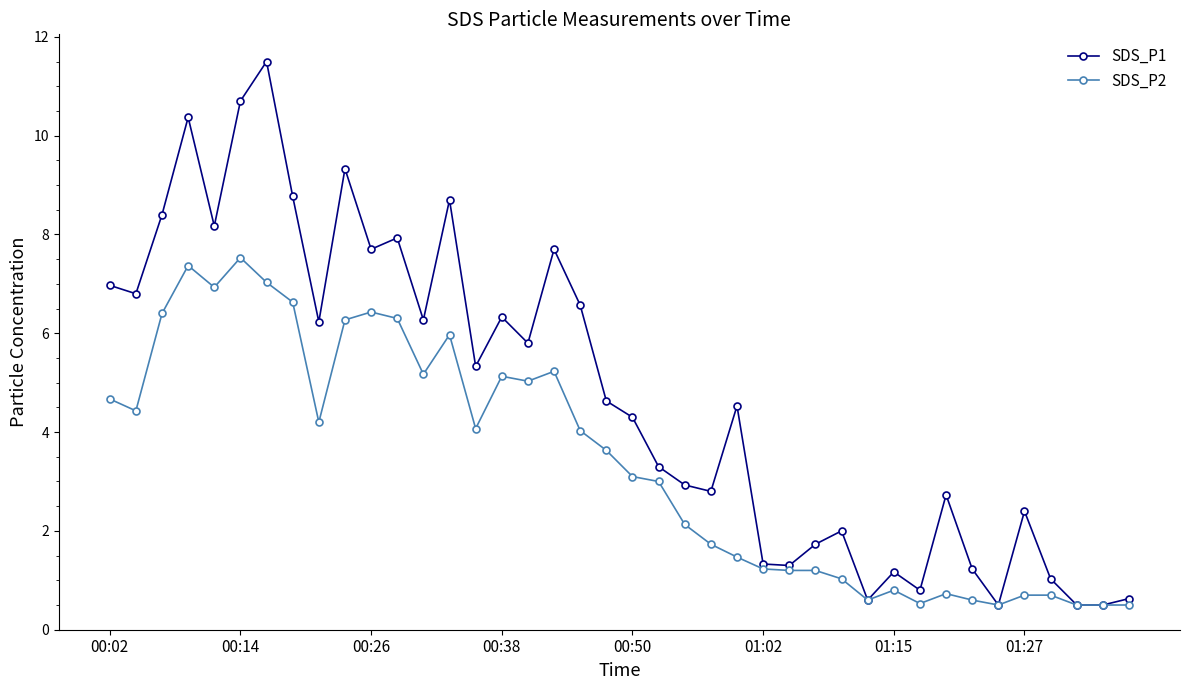

True or false: SDS_P2 has more than 0 points higher than both neighbors.

True